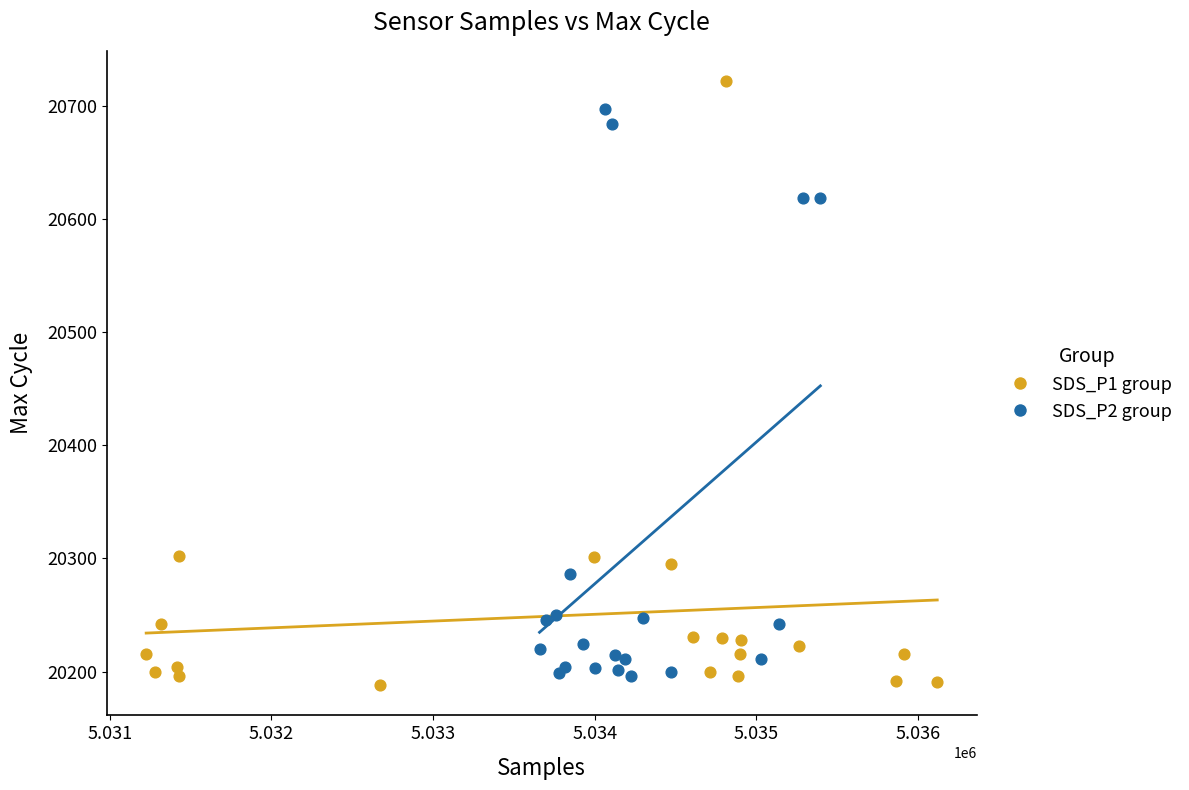

What are all the series names shown in the legend?

SDS_P1 group, SDS_P2 group